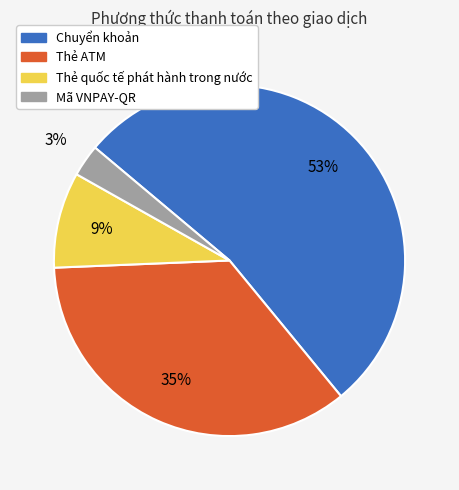

Is the sum of Mã VNPAY-QR and Chuyển khoản greater than half?

Yes